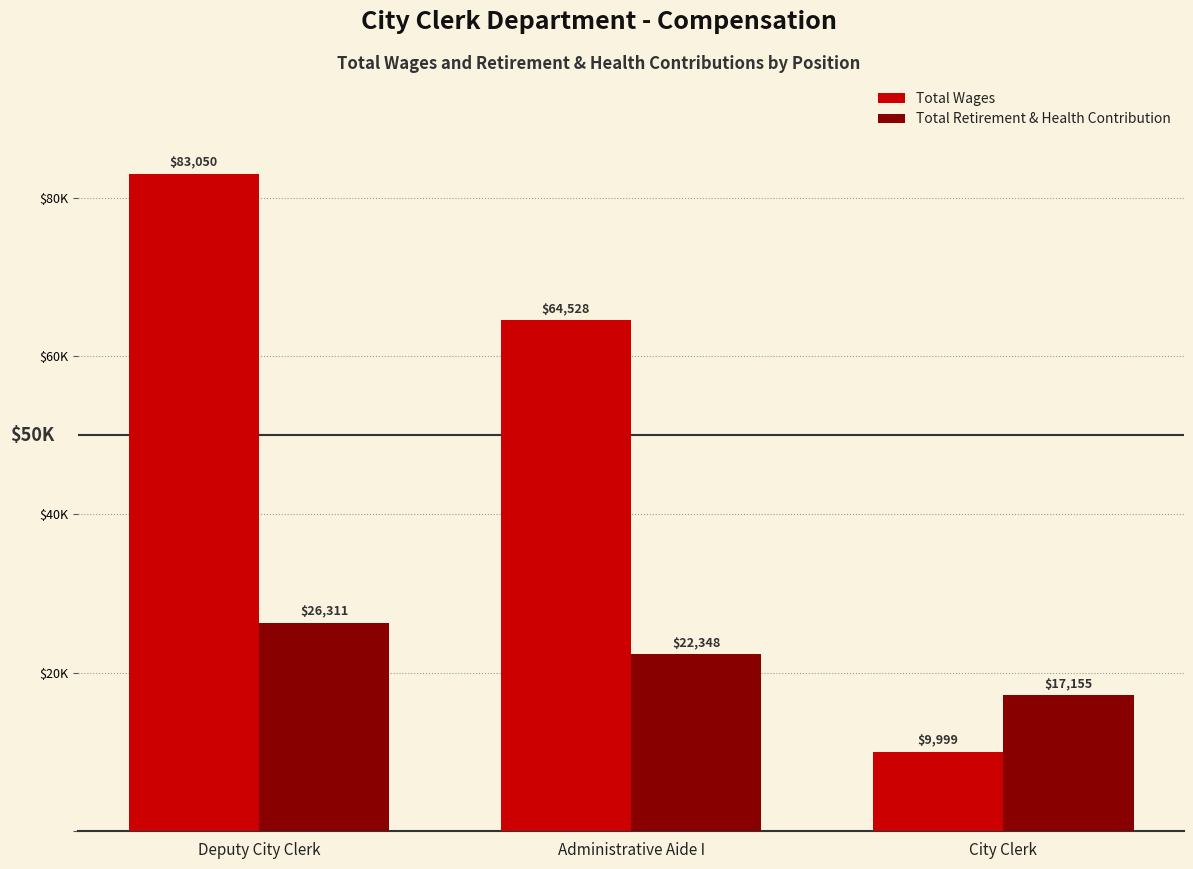

Read the Total Wages value at City Clerk, to the nearest 10.

10000